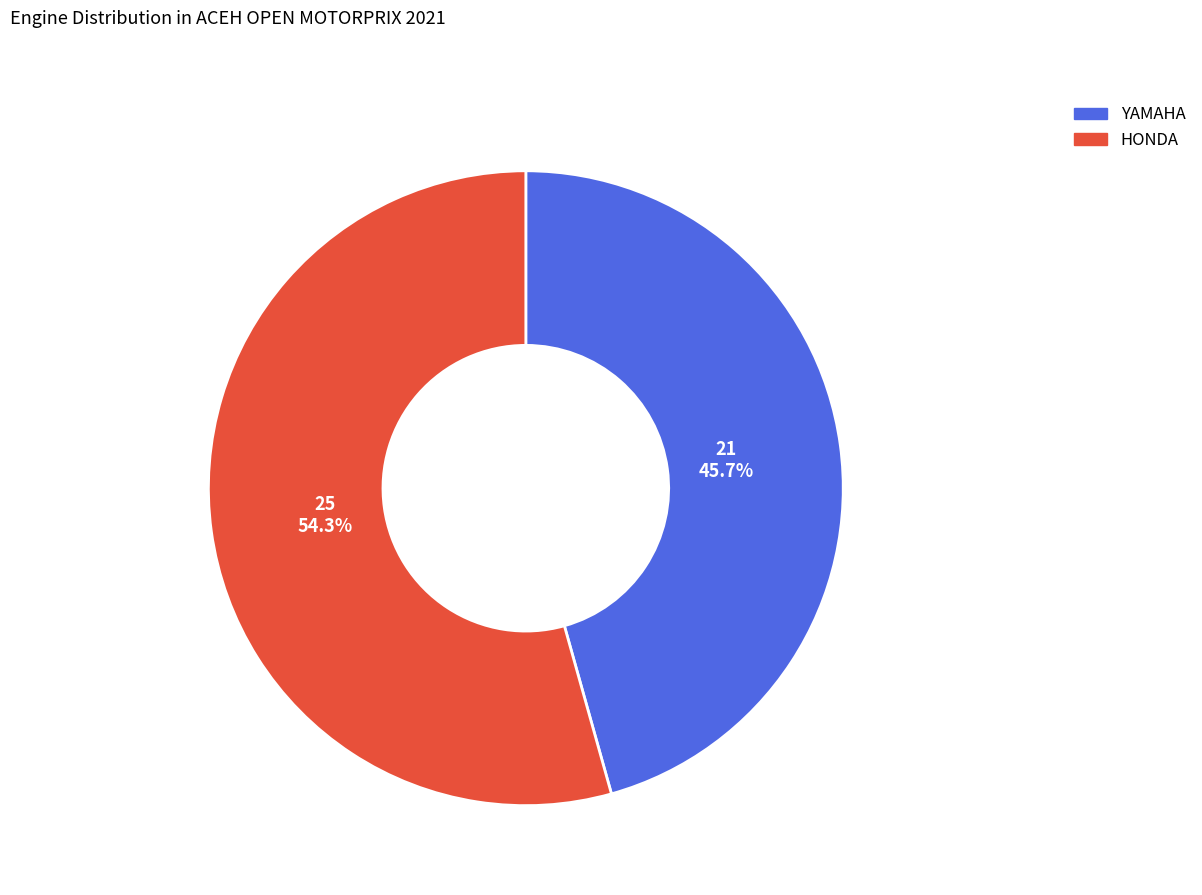

To the nearest percent, what is the difference between the largest and smallest slice percentages?

9%